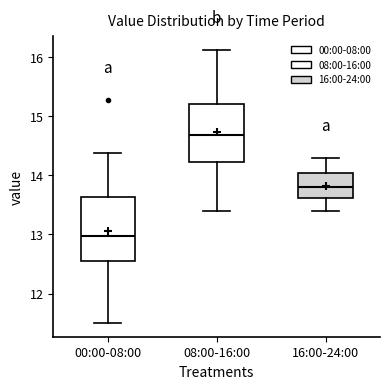

Where does the lower whisker of the box for 16:00-24:00 end on the y-axis? The values are not printed on the chart, so give them approximately, as read against the axis.

13.4